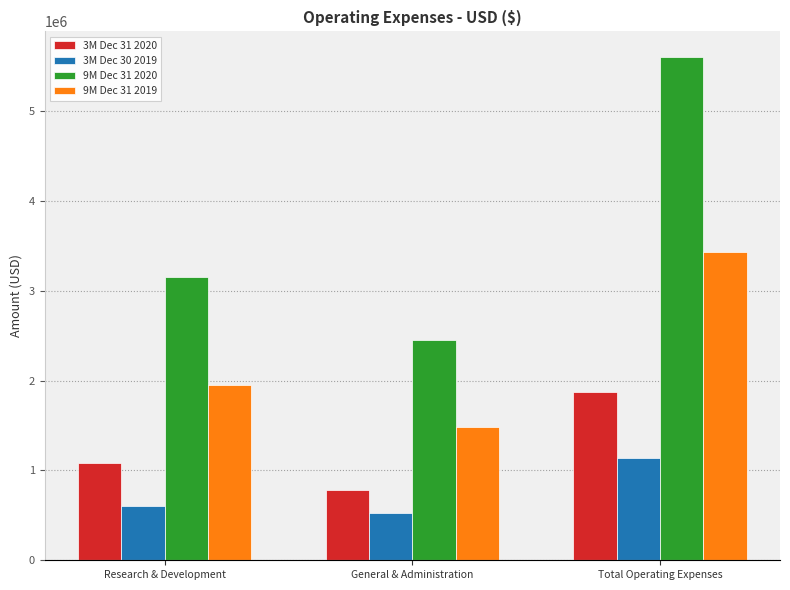

Read the 3M Dec 31 2020 value at Research & Development.

1086669